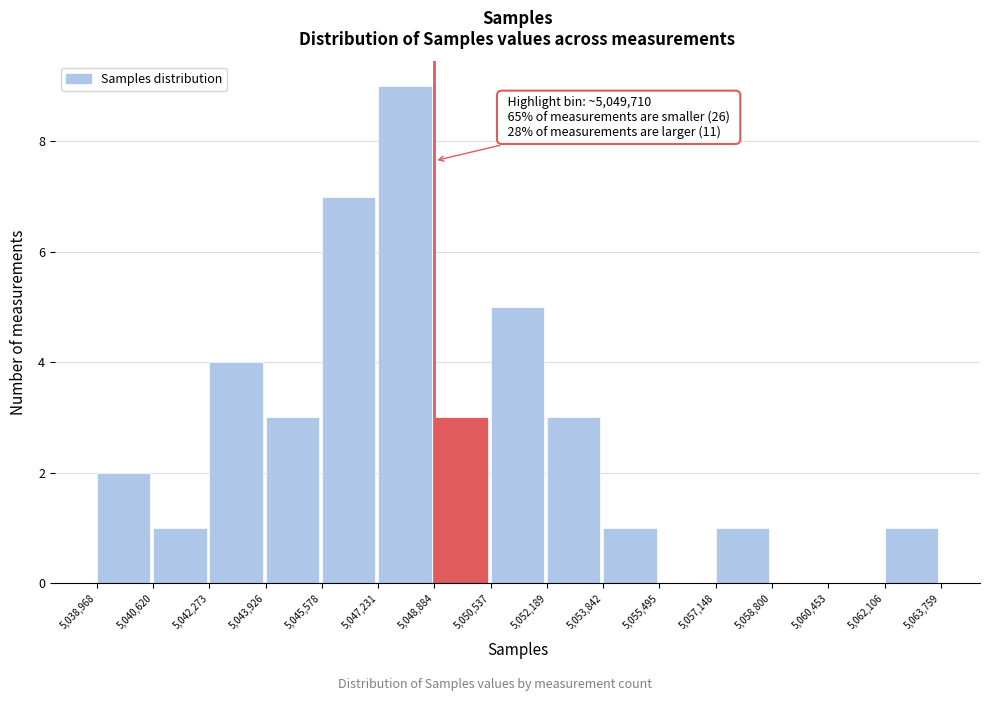

Over which range of the x-axis is the bar tallest?

5,047,231 to 5,048,884